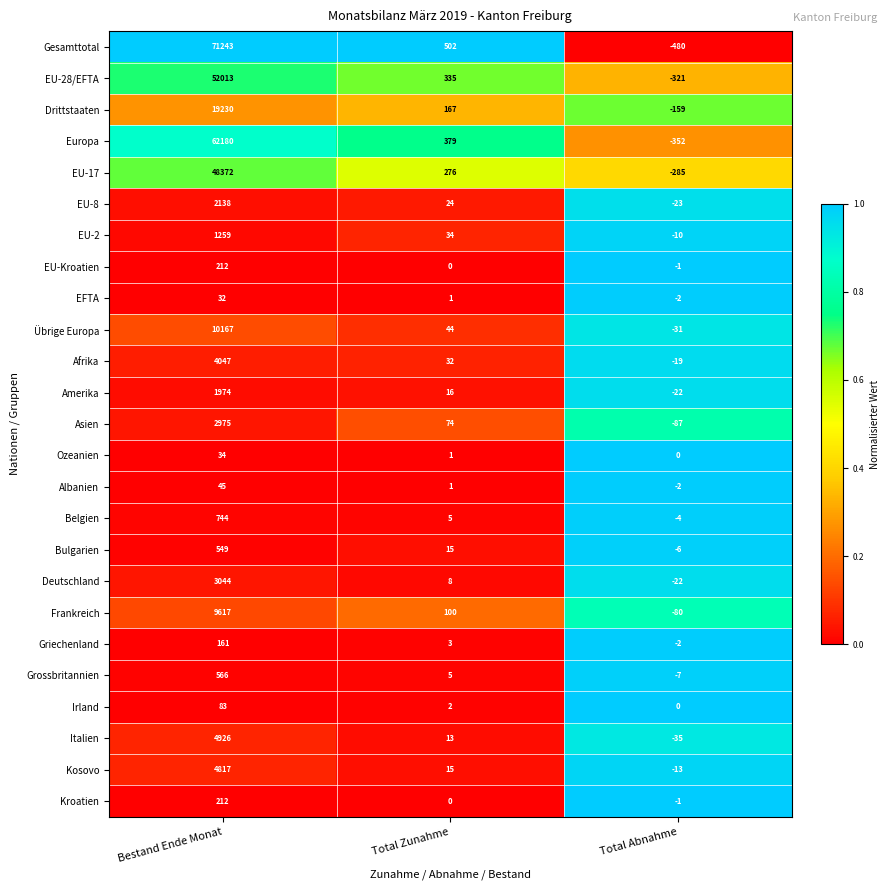

Which series has the widest spread of values?

Gesamttotal